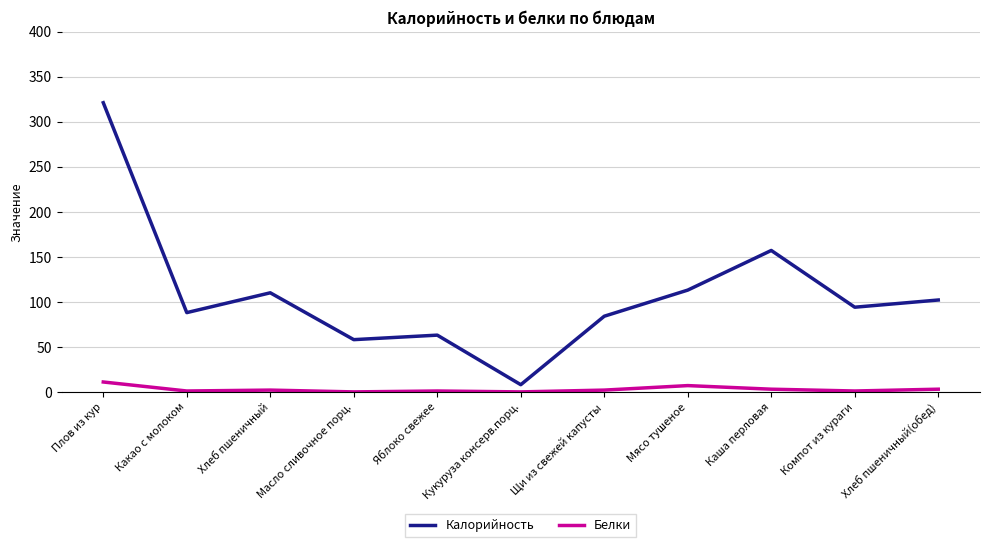

Is the value of Белки at Компот из кураги greater than the value of Калорийность at Яблоко свежее?

No